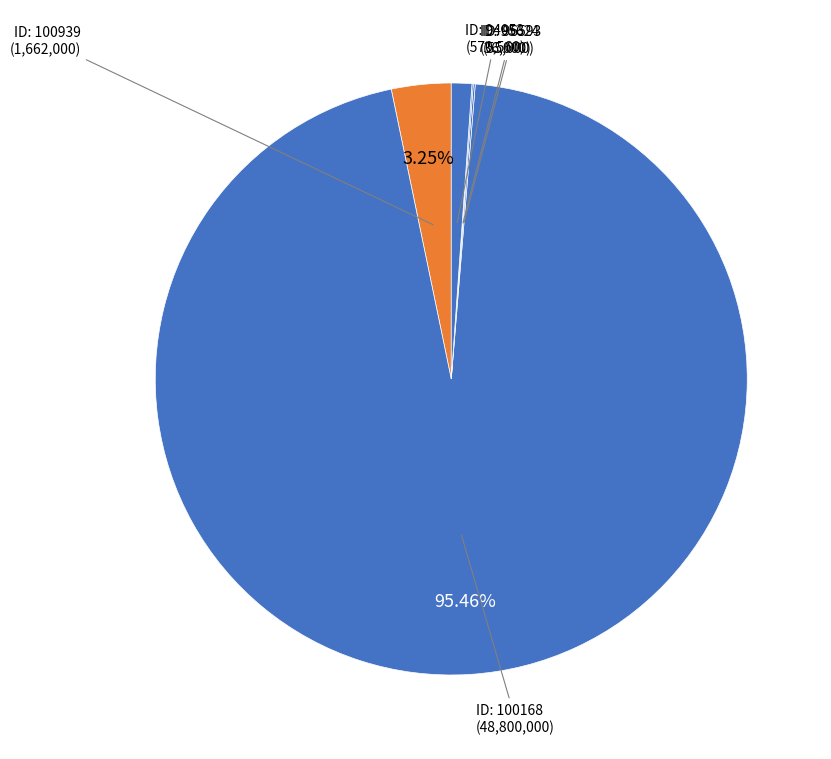

Is there a majority slice in this chart?

Yes